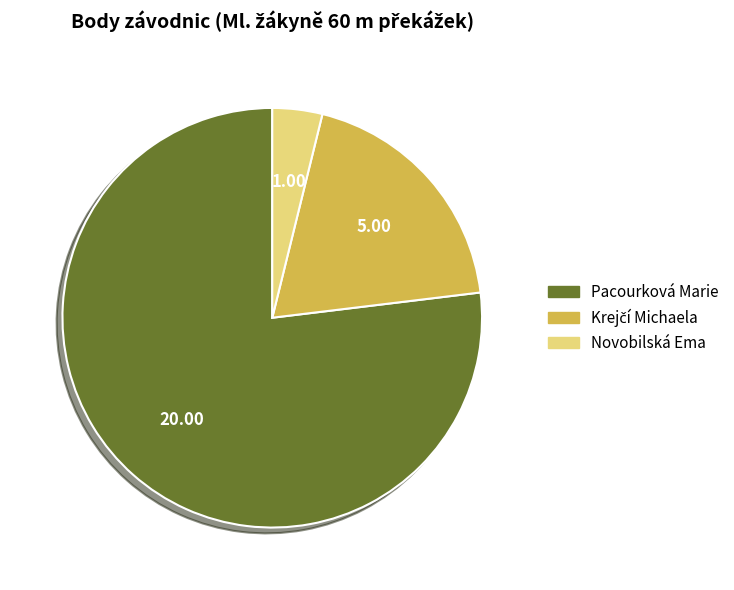

Does any single category account for the majority?

Yes